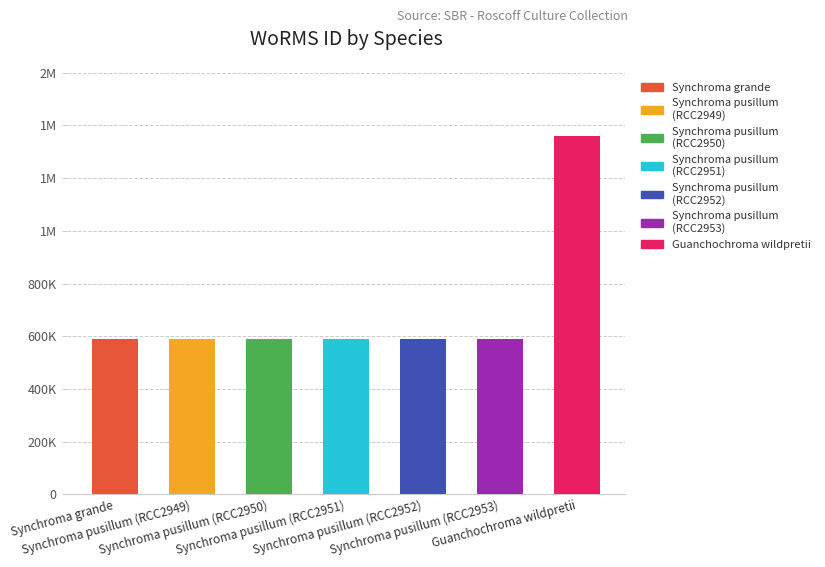

What is the approximate value at Guanchochroma wildpretii?

1359766